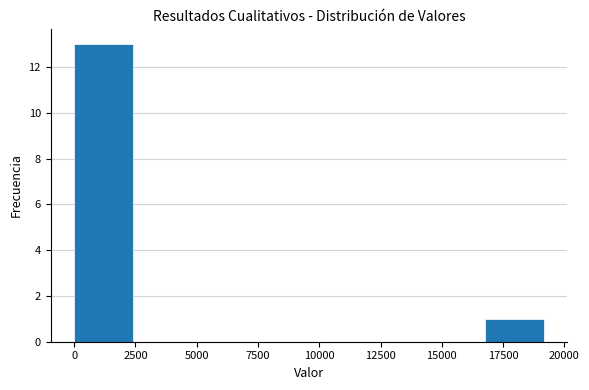

Reading left to right, list every bar in this chart as the range it spans on the x-axis followed by its height. Neither the bar edges nor the heights are printed on the chart, so give them approximately, as read against the axes.

0 to 2500: 13
2500 to 5000: 0
5000 to 7000: 0
7000 to 9500: 0
9500 to 12000: 0
12000 to 14500: 0
14500 to 17000: 0
17000 to 19000: 1